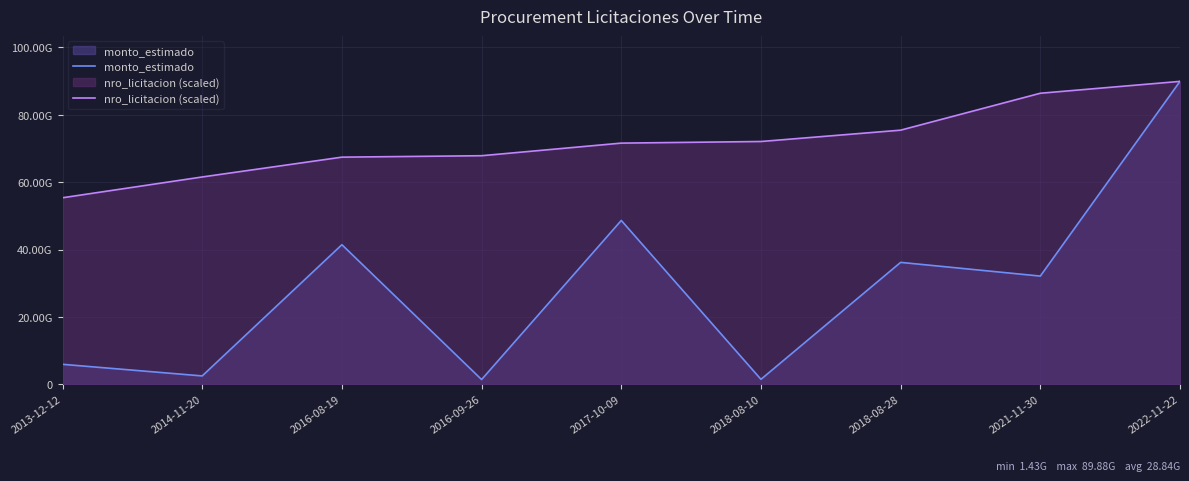

True or false: monto_estimado has a value of 76774953079.3 at 2017-10-09.

False